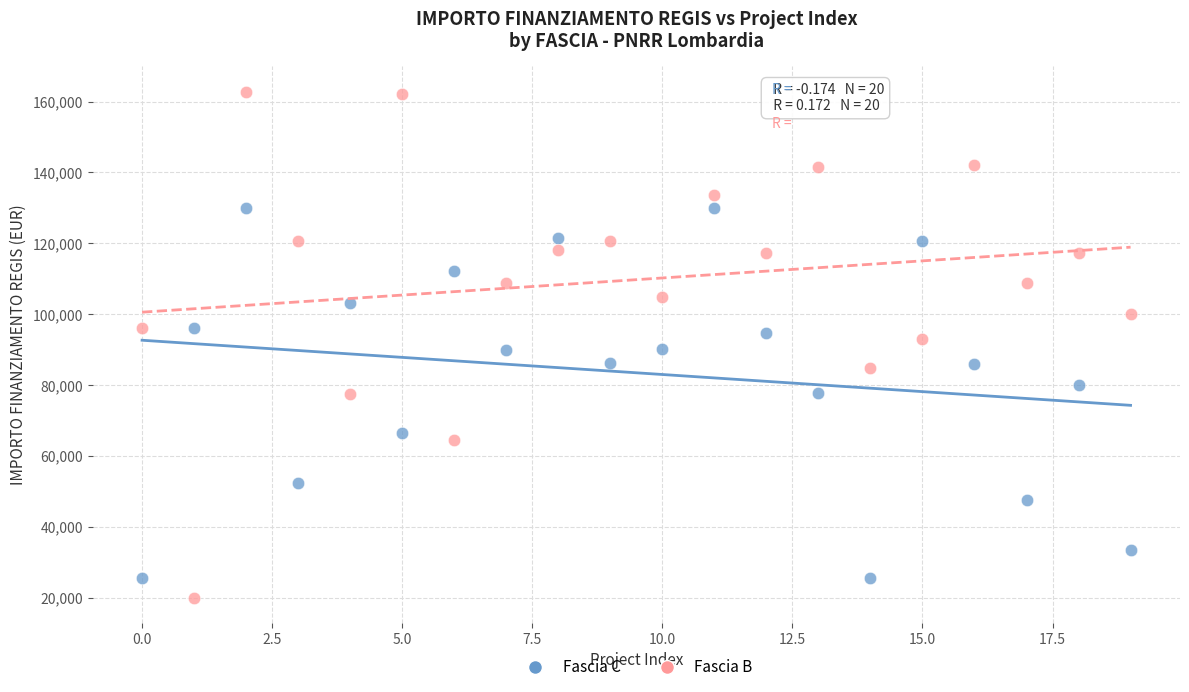

What are all the series names shown in the legend?

Fascia C, Fascia B